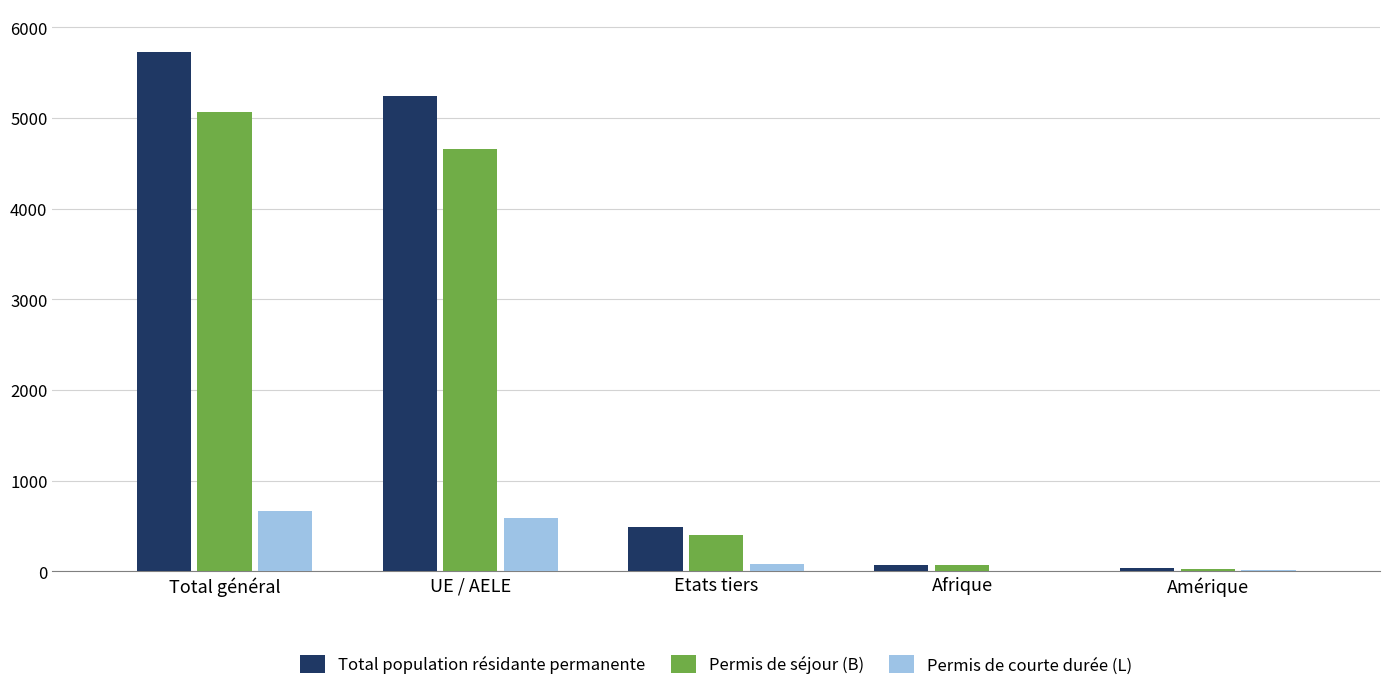

What is the sum of all Permis de courte durée (L) values?

1342